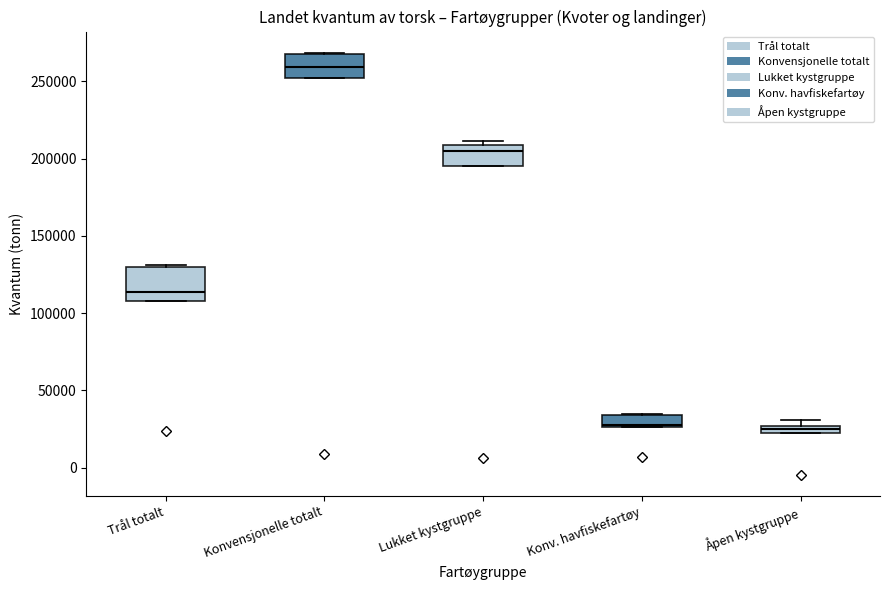

Which box's median line is the highest?

Konvensjonelle totalt